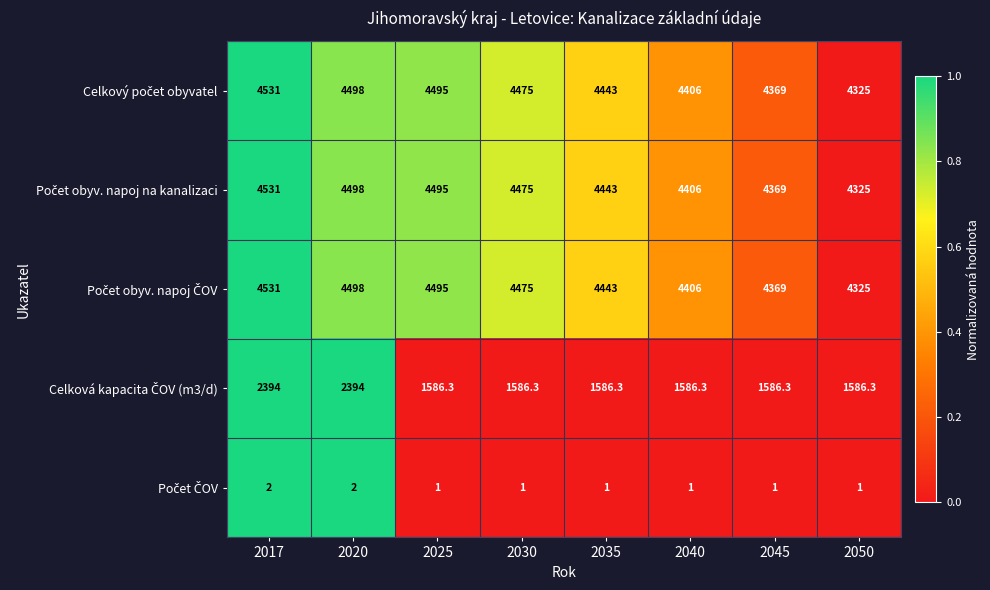

At which category is the sum across all series the highest?

2017